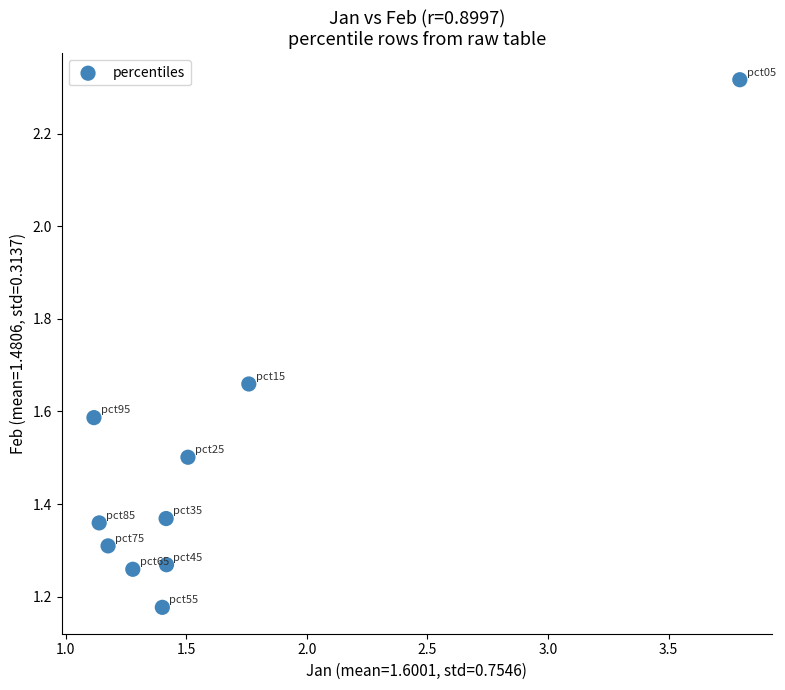

What is the range of X values (max minus min)?

2.7